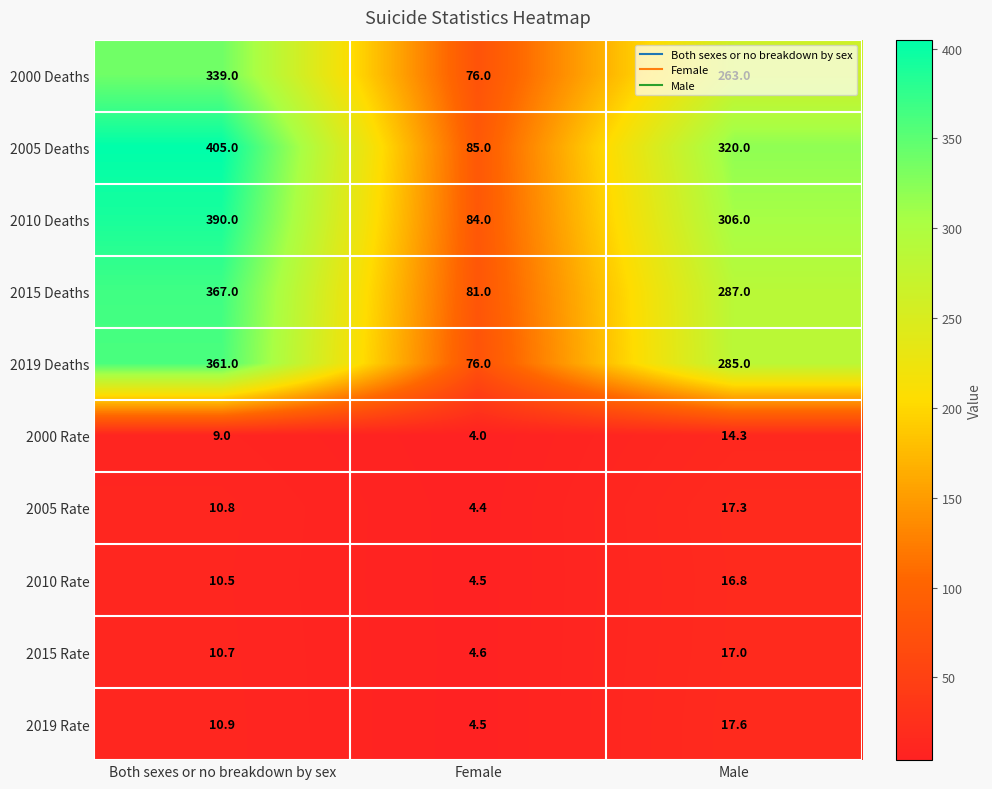

At how many categories does at least one series exceed 192?

2